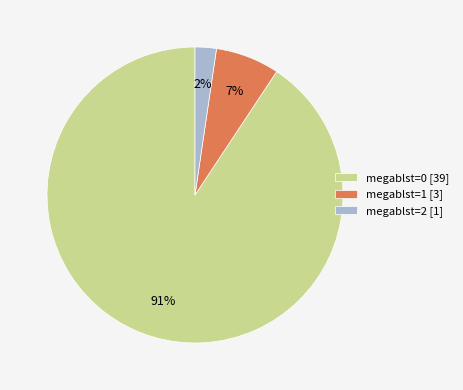

Between megablst=1 [3] and megablst=0 [39], which is larger?

megablst=0 [39]